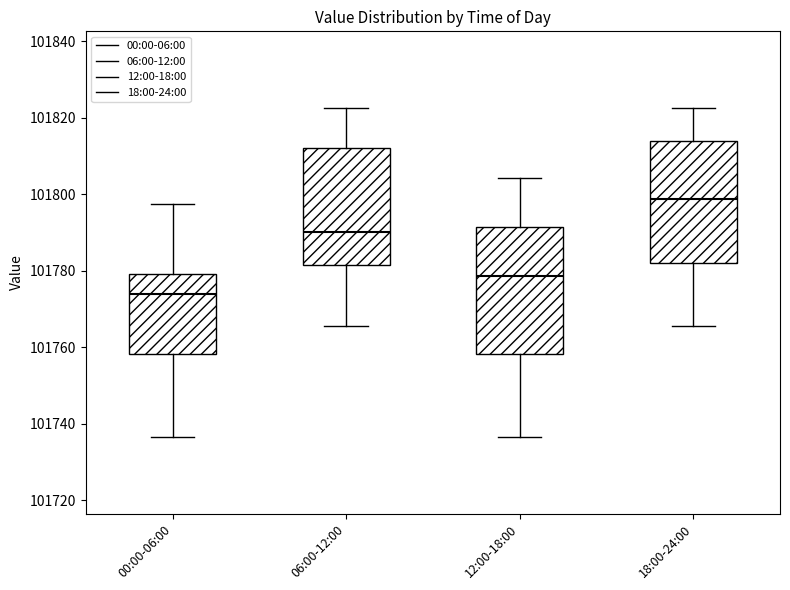

Reading left to right, transcribe this box plot: for each box, give where its median line is, the range the box spans, and where its two whiskers end, as read against the y-axis. The values are not printed on the chart, so give them approximately, as read against the axis.

00:00-06:00: median 101774, box 101758 to 101780, whiskers 101736 to 101798
06:00-12:00: median 101790, box 101782 to 101812, whiskers 101766 to 101822
12:00-18:00: median 101778, box 101758 to 101792, whiskers 101736 to 101804
18:00-24:00: median 101798, box 101782 to 101814, whiskers 101766 to 101822